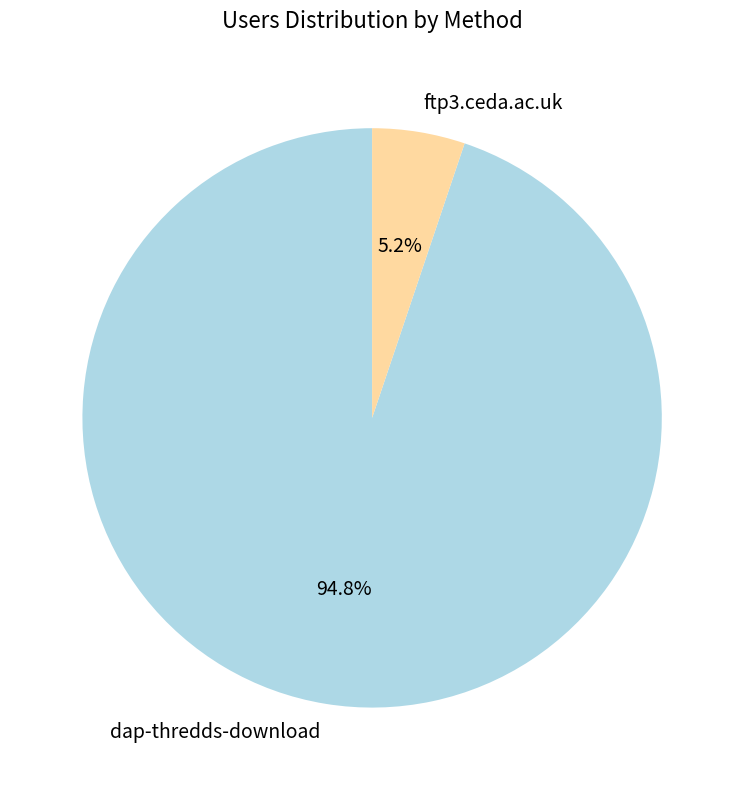

True or false: dap-thredds-download accounts for 95% of the total.

True